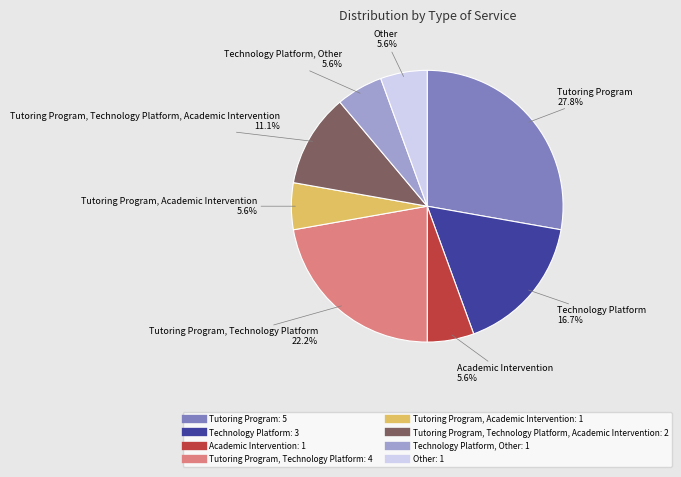

How many segments does this pie chart have?

8